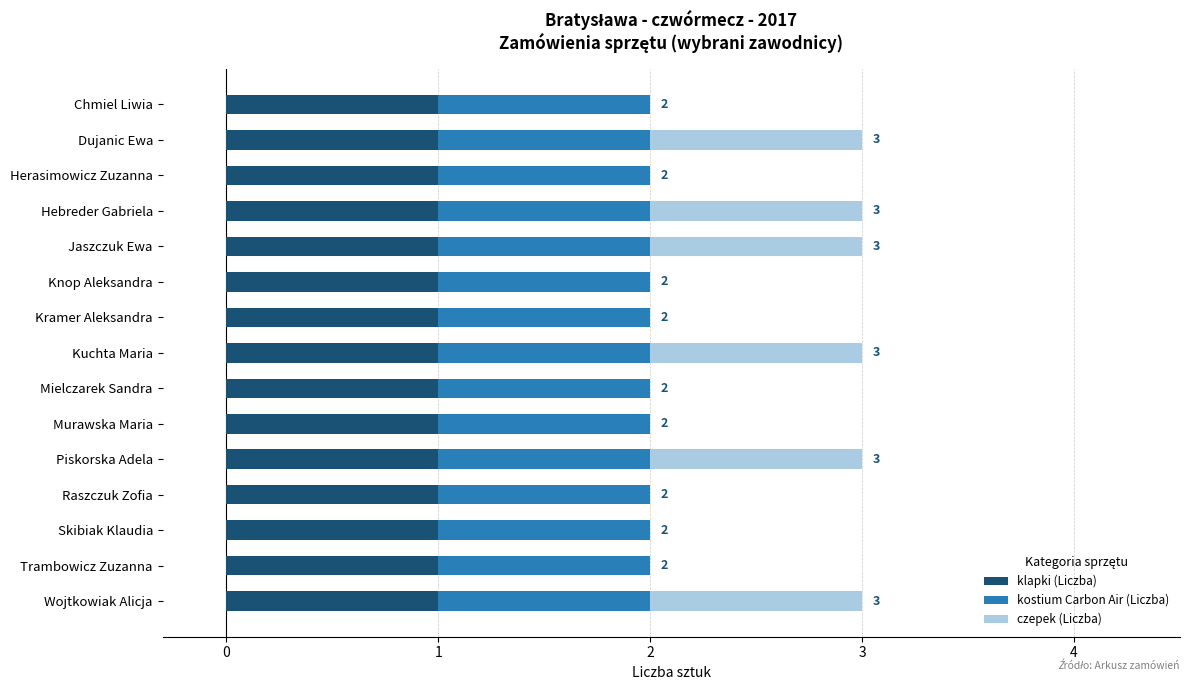

What are all the series names shown in the legend?

klapki (Liczba), kostium Carbon Air (Liczba), czepek (Liczba)